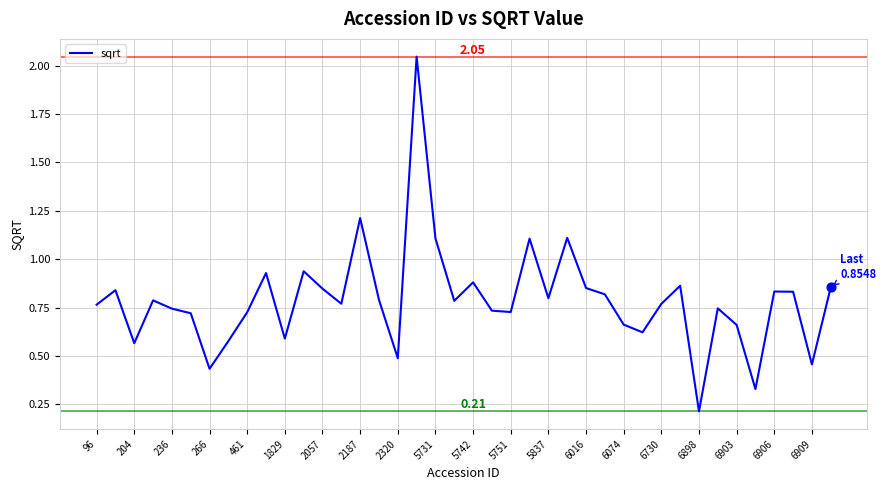

What is the difference between the maximum and minimum values?

1.8